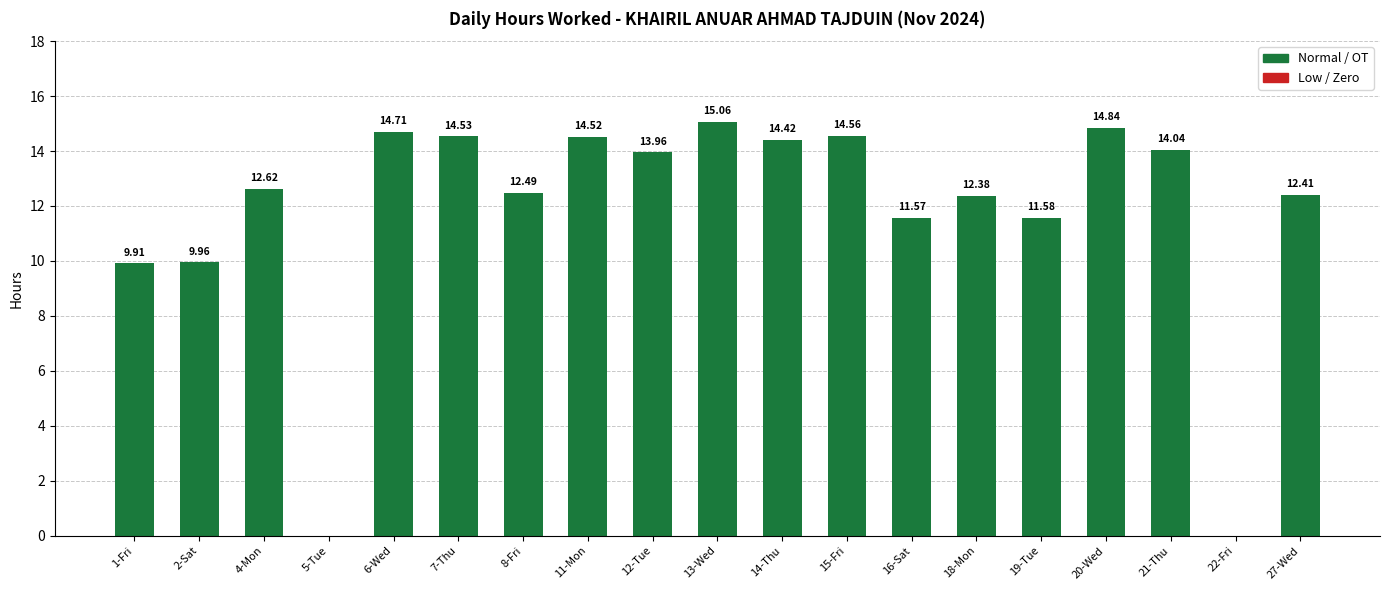

The chart shows a value of 3.4 at 15-Fri. True or false?

False